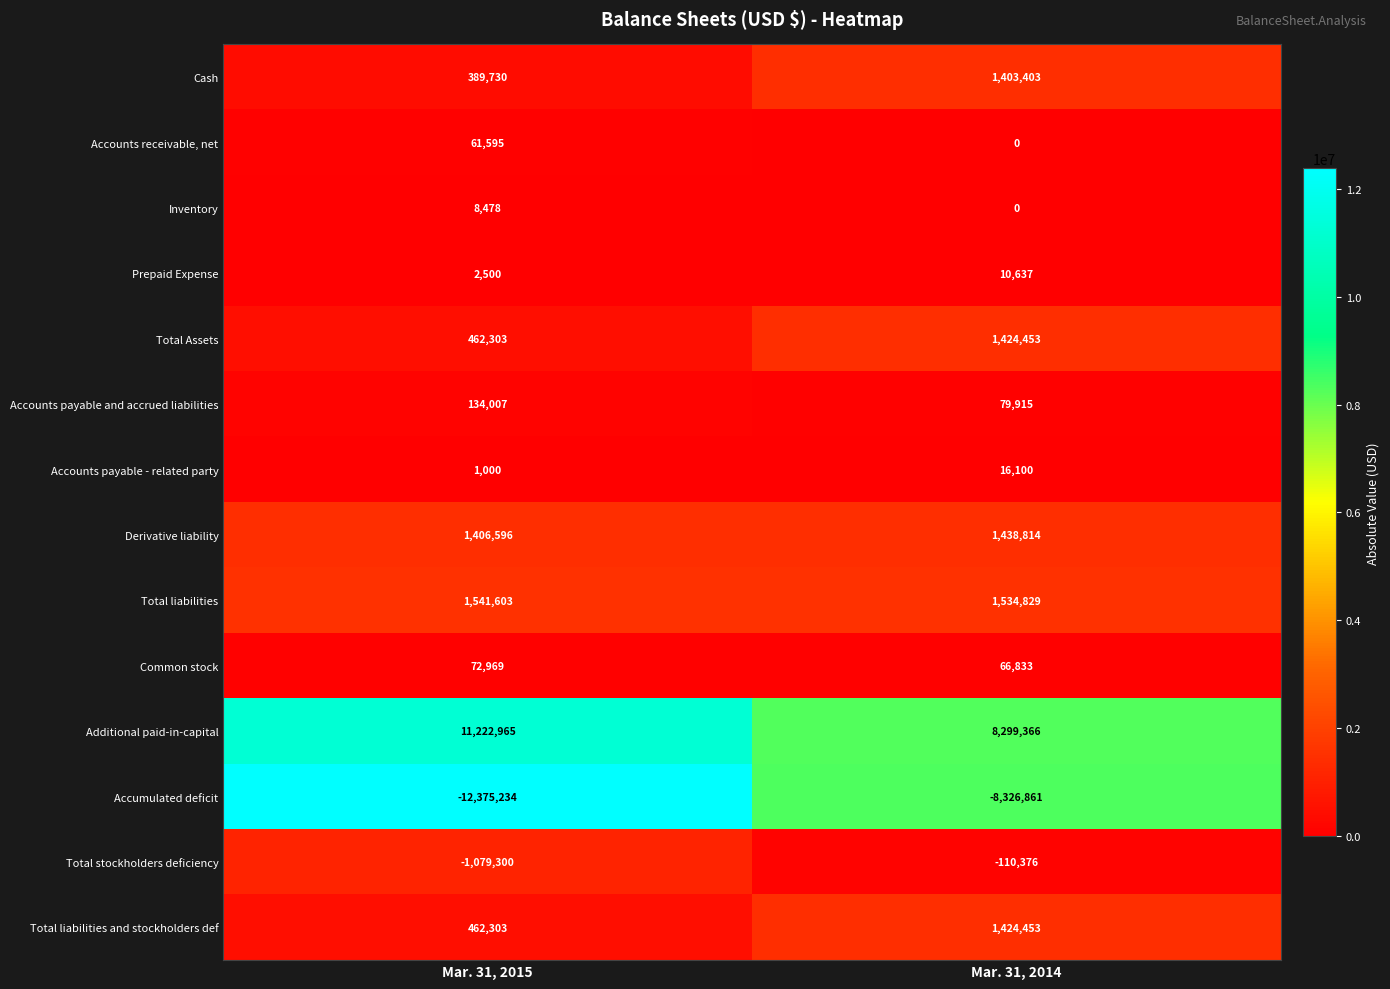

Reading left to right, list all the values displayed in this chart.

Cash: 389730	1403403
Accounts receivable, net: 61595	0
Inventory: 8478	0
Prepaid Expense: 2500	10637
Total Assets: 462303	1424453
Accounts payable and accrued liabilities: 134007	79915
Accounts payable - related party: 1000	16100
Derivative liability: 1406596	1438814
Total liabilities: 1541603	1534829
Common stock: 72969	66833
Additional paid-in-capital: 11222965	8299366
Accumulated deficit: -12375234	-8326861
Total stockholders deficiency: -1079300	-110376
Total liabilities and stockholders def: 462303	1424453